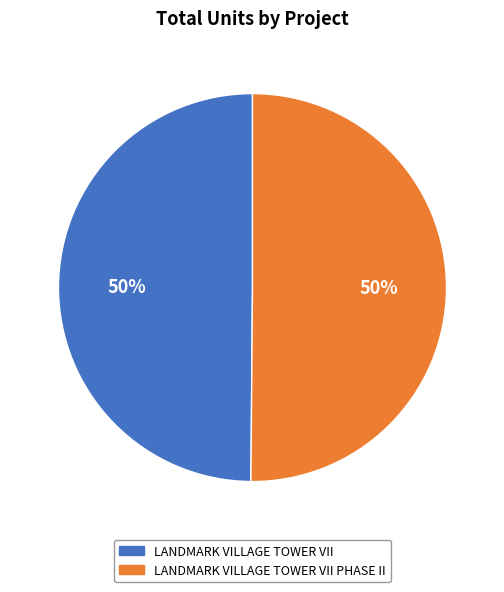

To the nearest percent, what is the combined percentage of LANDMARK VILLAGE TOWER VII PHASE II and LANDMARK VILLAGE TOWER VII?

100%